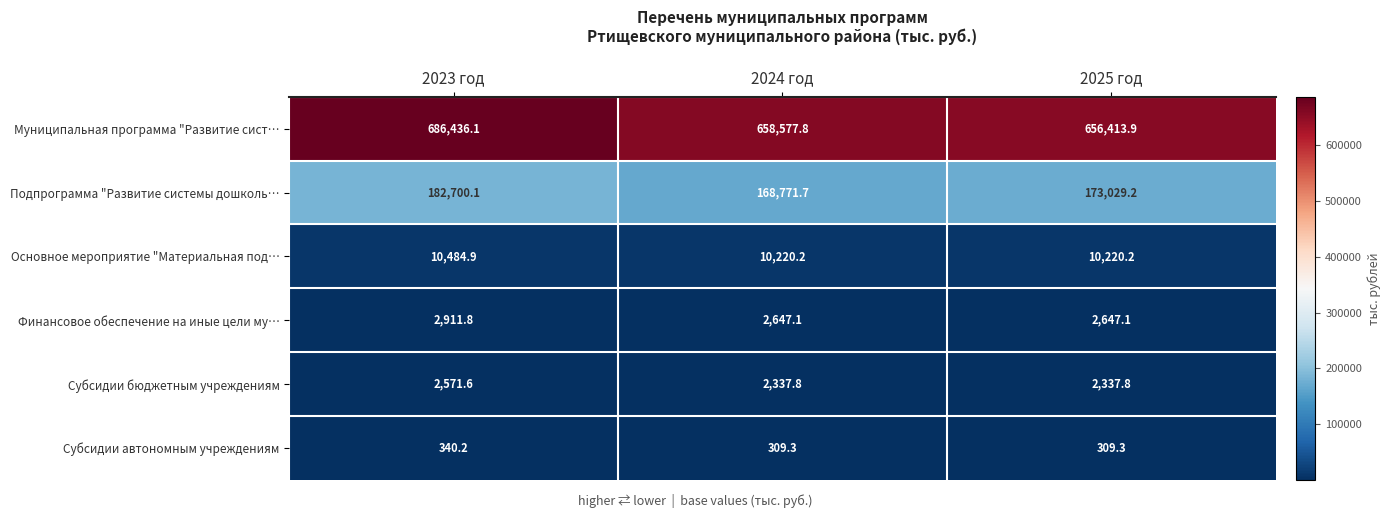

Count the number of categories in the chart.

3